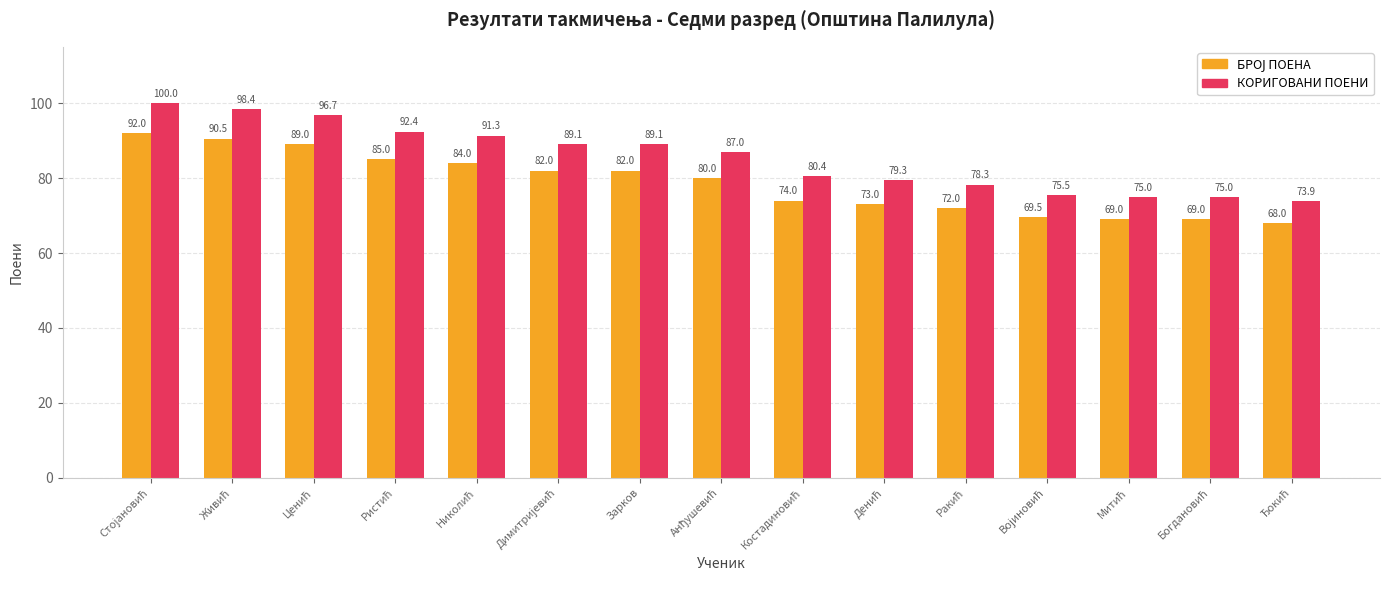

Which series has the largest range (max minus min)?

КОРИГОВАНИ ПОЕНИ